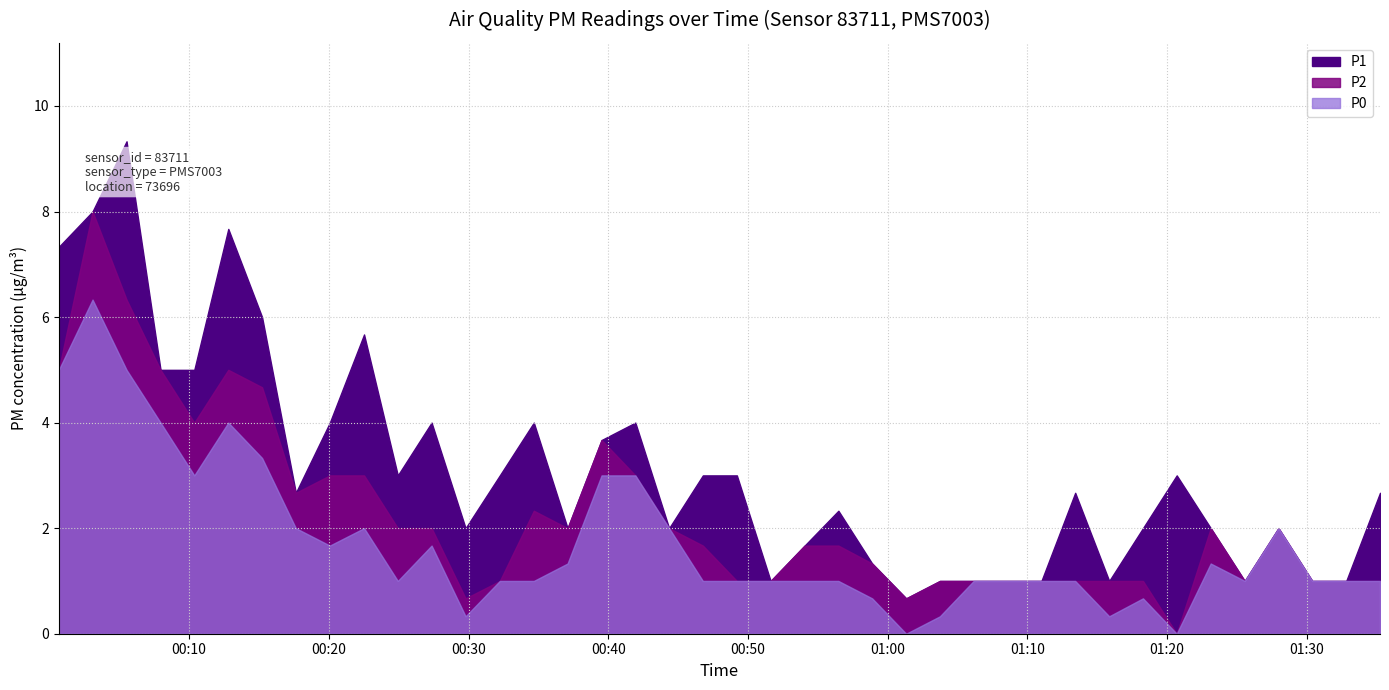

What are all the series names shown in the legend?

P1, P2, P0